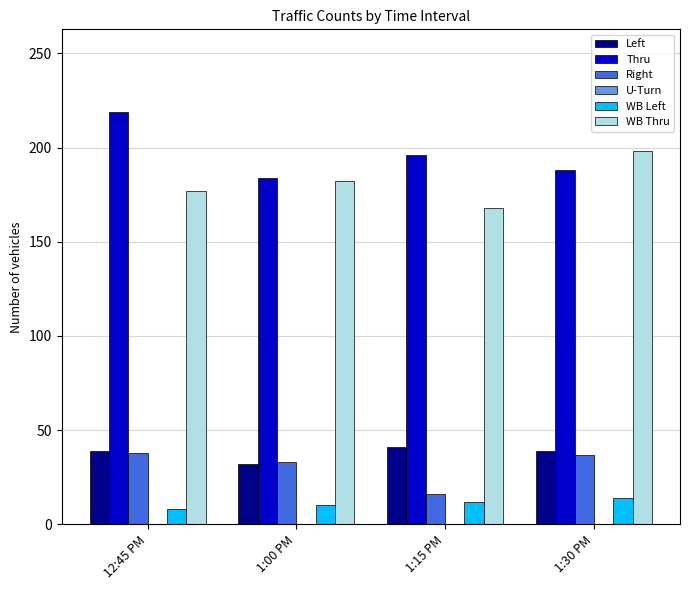

What is the spread (max minus min) of values at 1:30 PM?

184